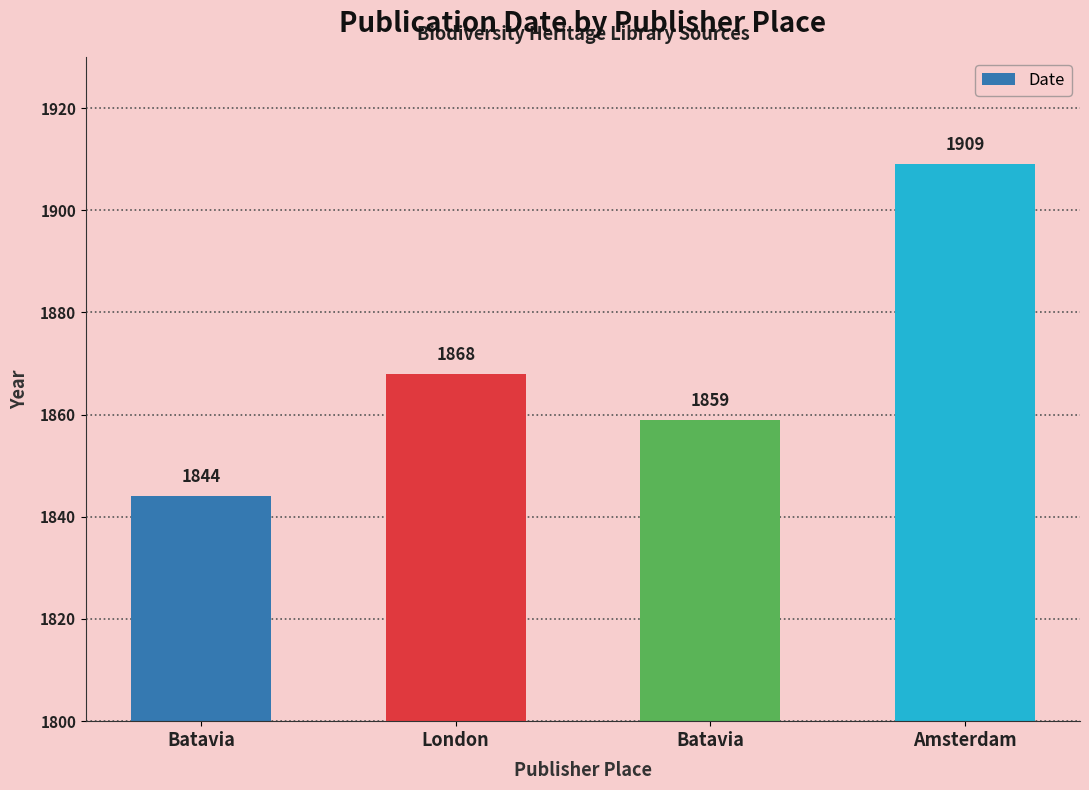

How many data points are less than 1868?

2